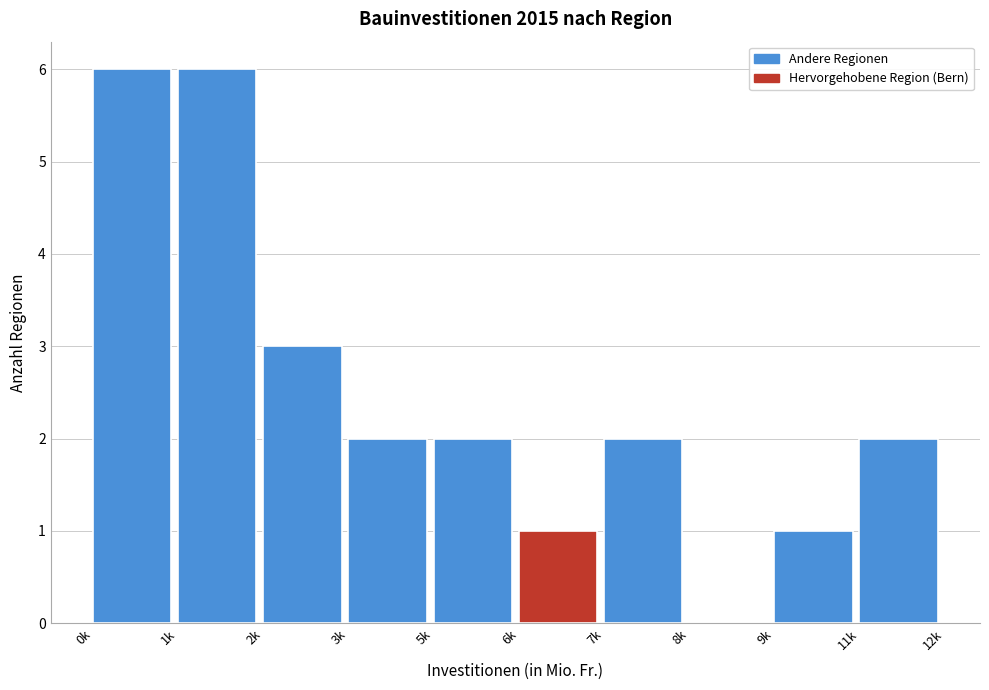

Reading right to left, list all the values displayed in this chart.

11k=2	9k=1	8k=0	7k=2	6k=1	5k=2	3k=2	2k=3	1k=6	0k=6